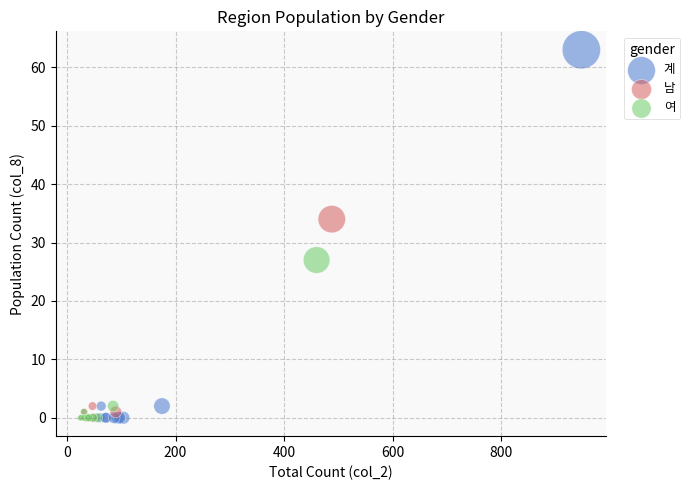

Which series has the largest Y range (max minus min)?

계